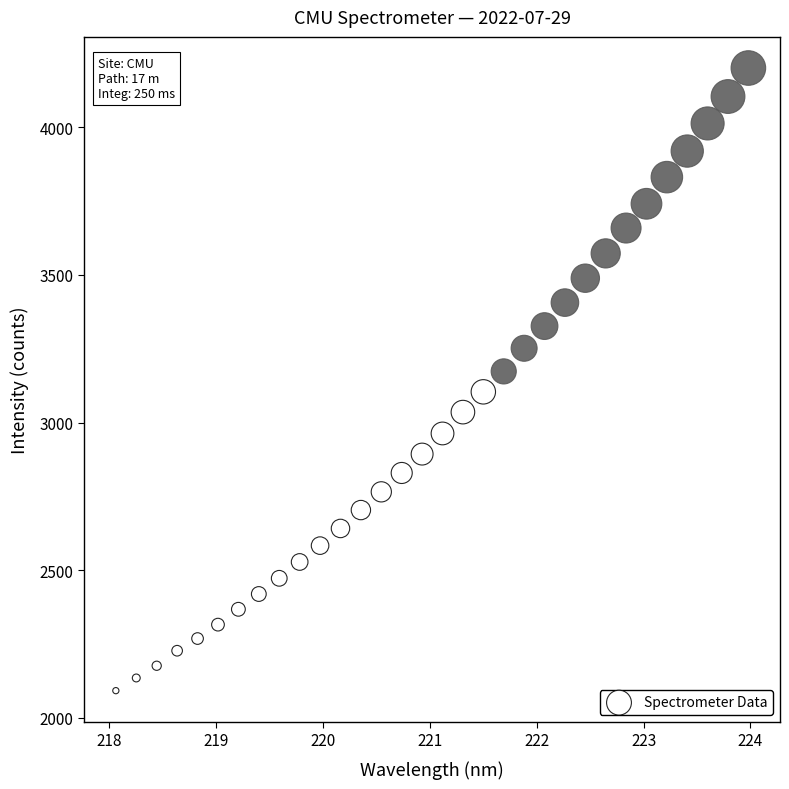

What is the range of Y values (max minus min)?

2108.5